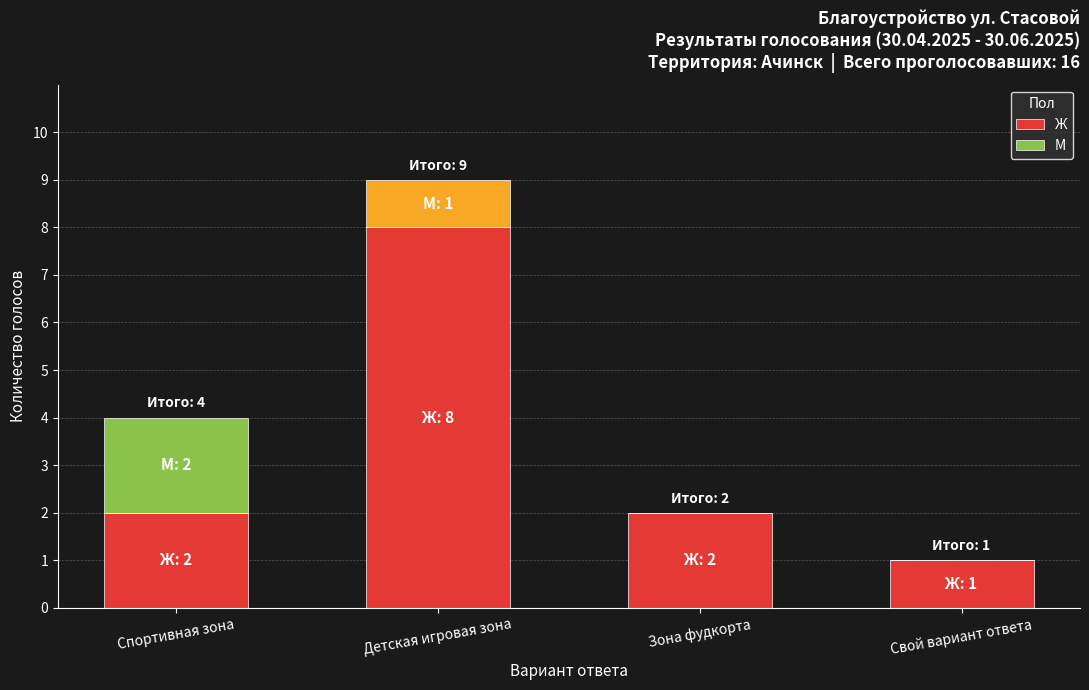

At which category is the sum across all series the highest?

Детская игровая зона